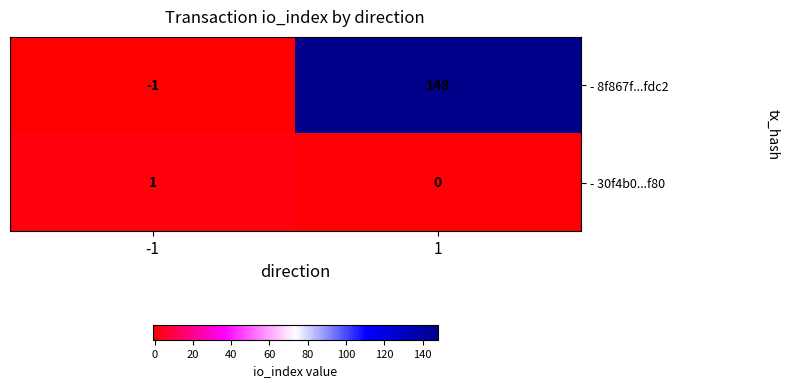

Reading right to left, what are all the values shown in this chart?

- 8f867f...fdc2: 1=148	-1=-1
- 30f4b0...f80: 1=0	-1=1